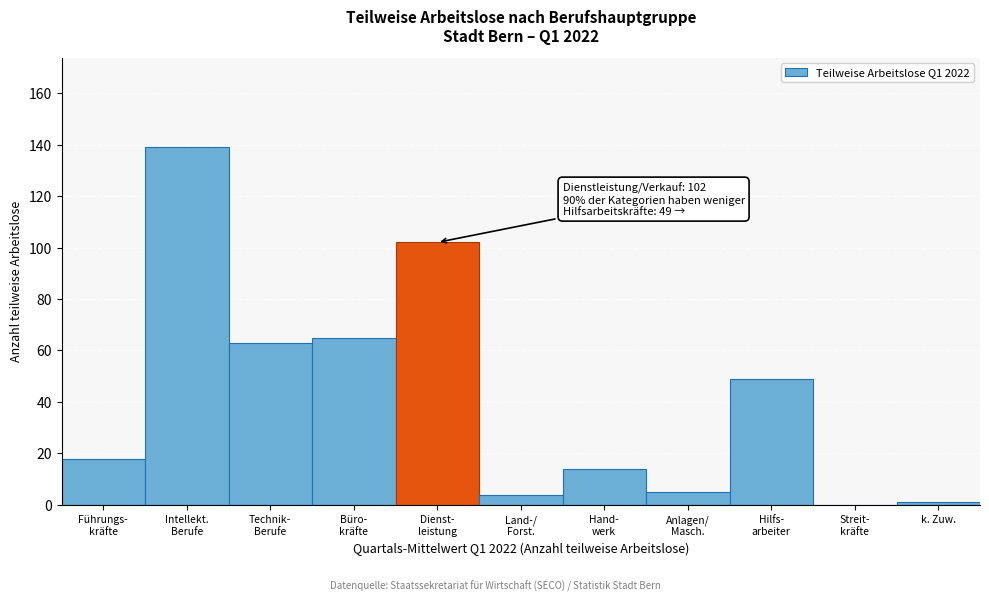

What is the sum of all values?

460